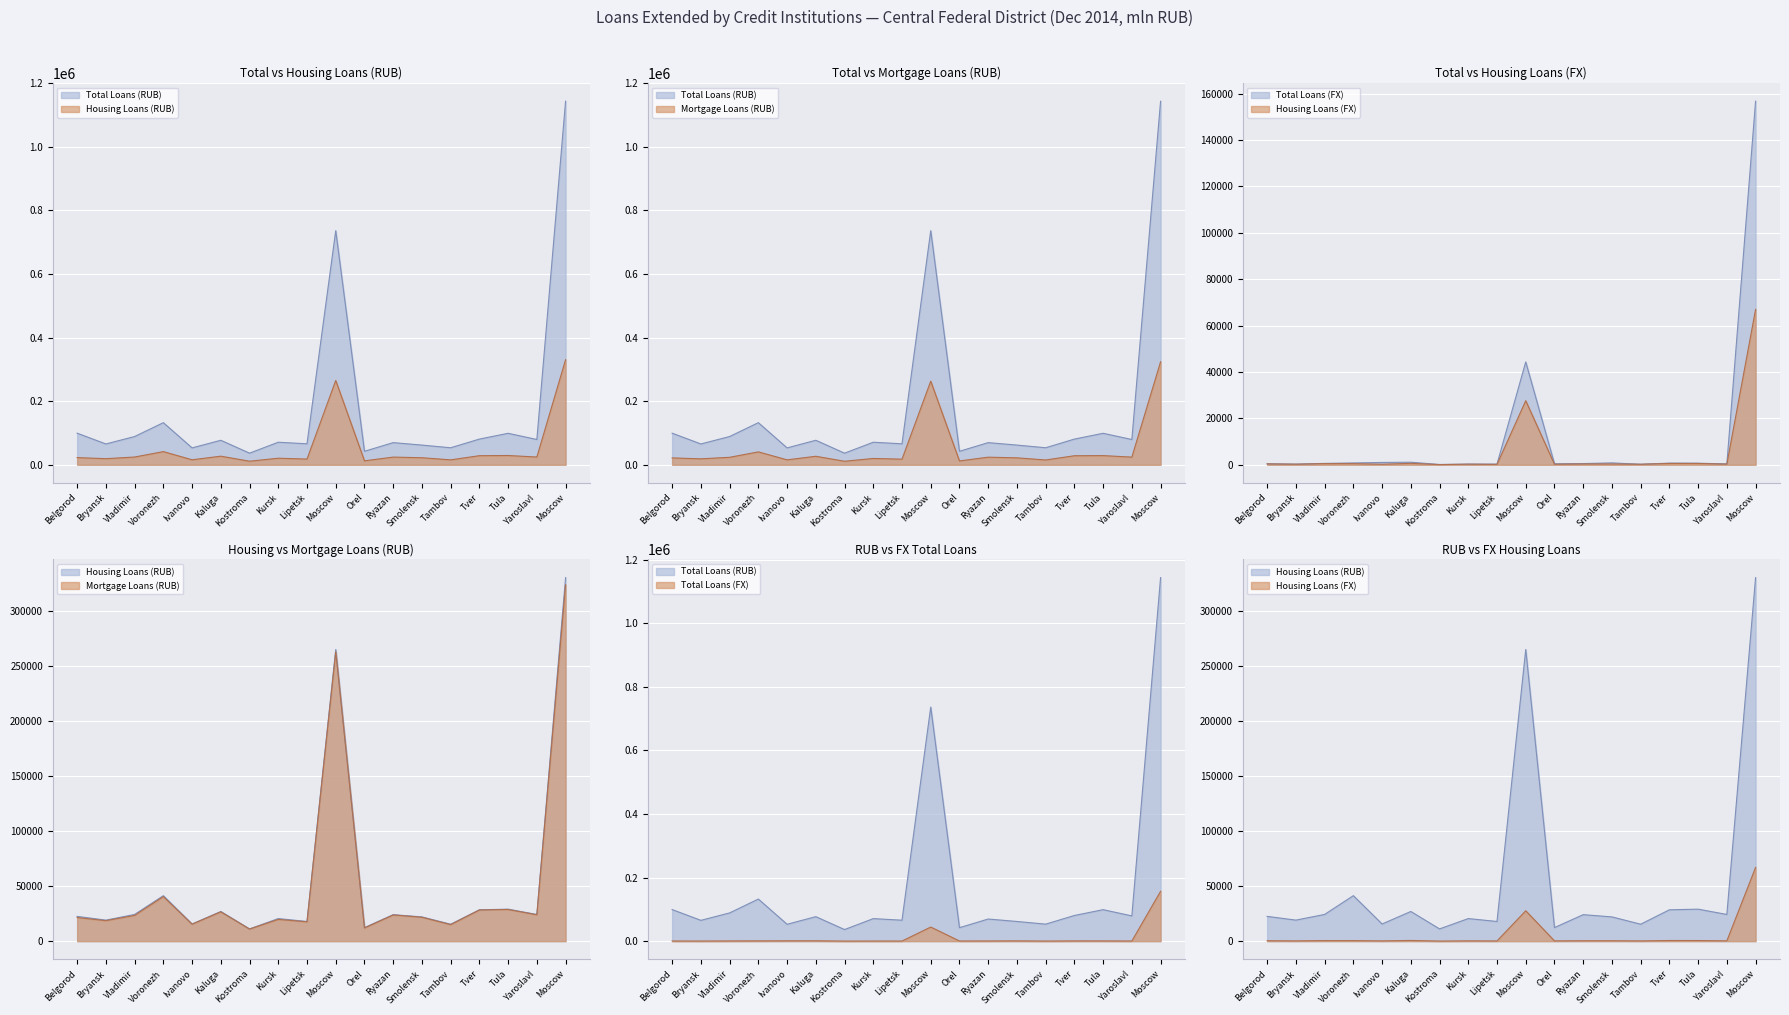

What are all the series names shown in the legend?

Total Loans (RUB), Housing Loans (RUB), Mortgage Loans (RUB), Total Loans (FX), Housing Loans (FX)